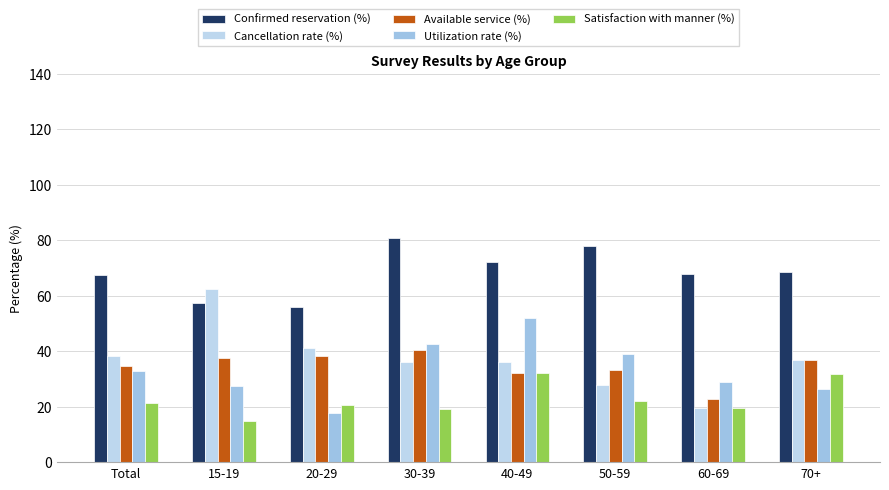

Is it true that Utilization rate (%) equals 46.2 at Total?

False